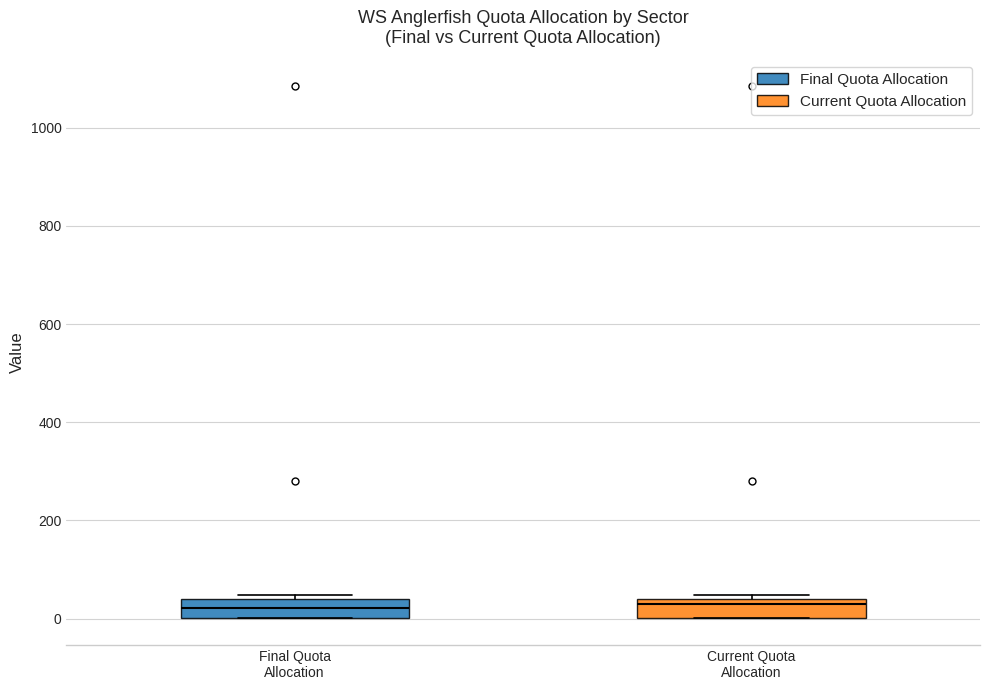

Where does the median line of the box for Final Quota Allocation sit on the y-axis? The values are not printed on the chart, so give them approximately, as read against the axis.

20